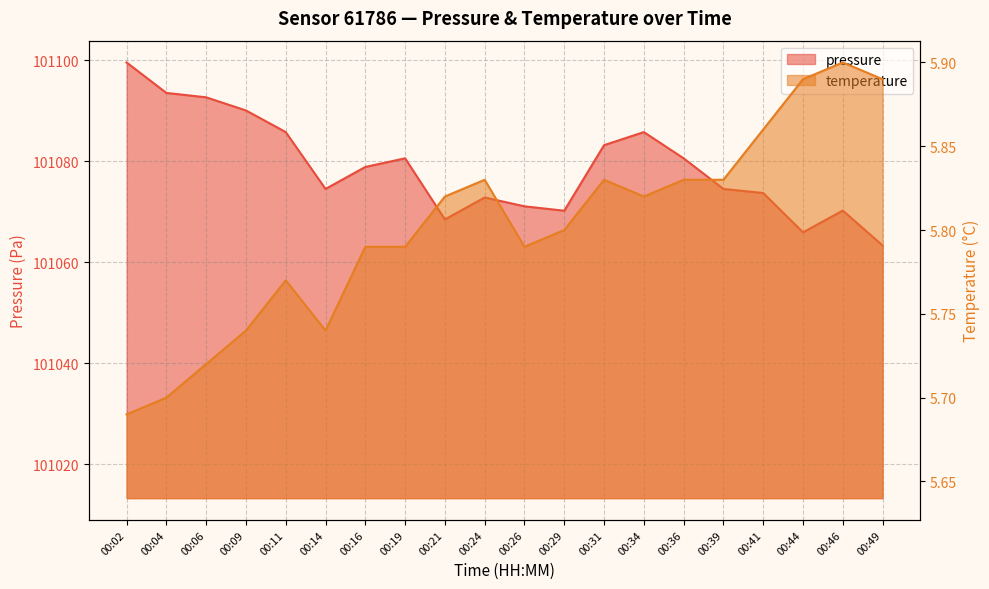

What is the sum of all temperature values?

116.0